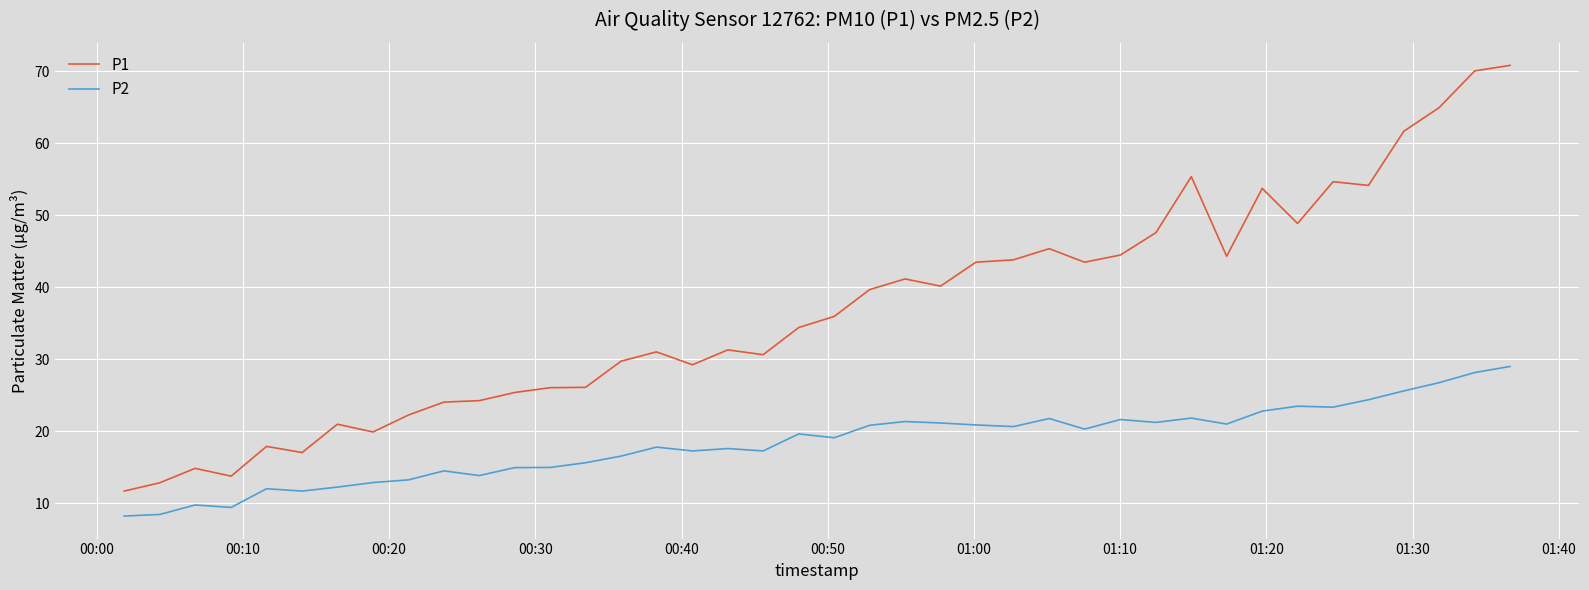

True or false: P2 has more than 1 points higher than both neighbors.

True